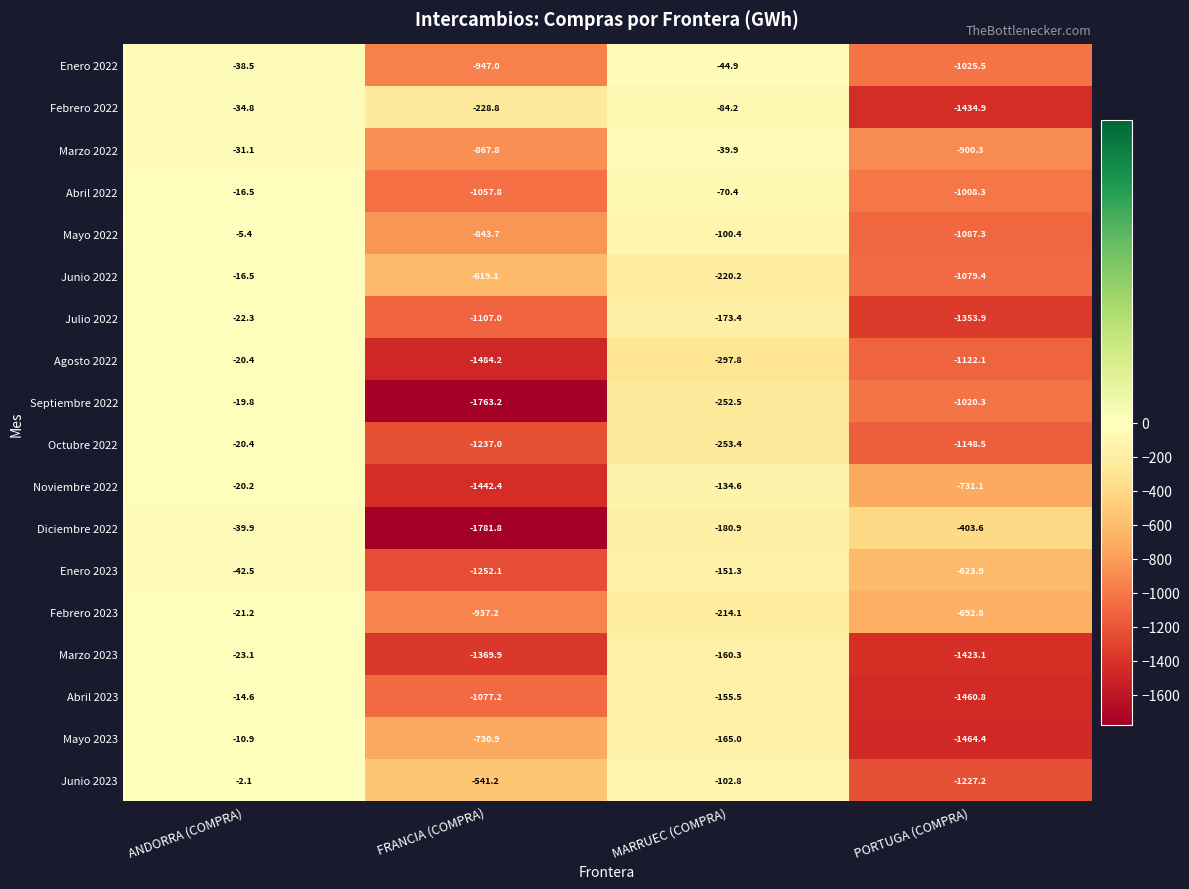

Which series changed the most between ANDORRA (COMPRA) and FRANCIA (COMPRA)?

Septiembre 2022